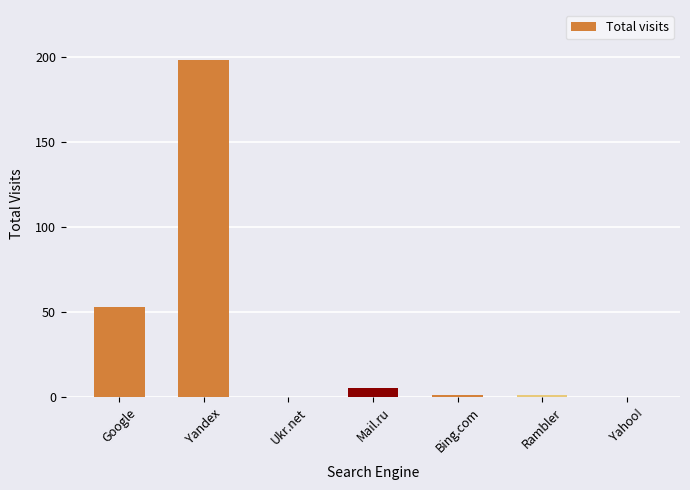

What is the maximum value shown in the chart?

198